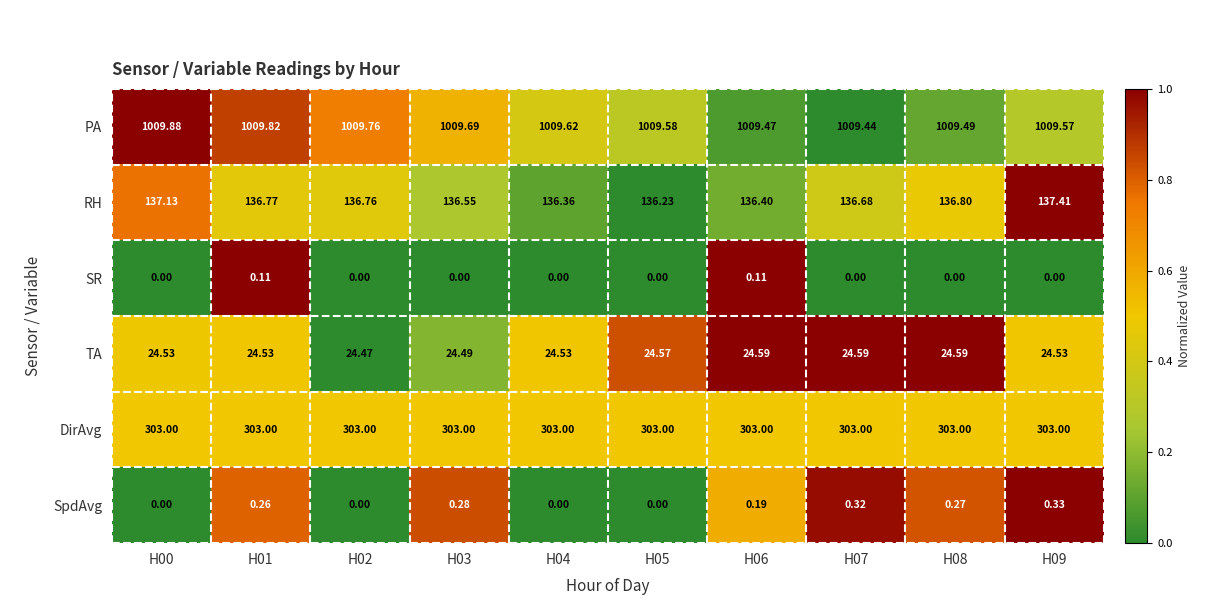

Which series has the largest total across all categories?

PA